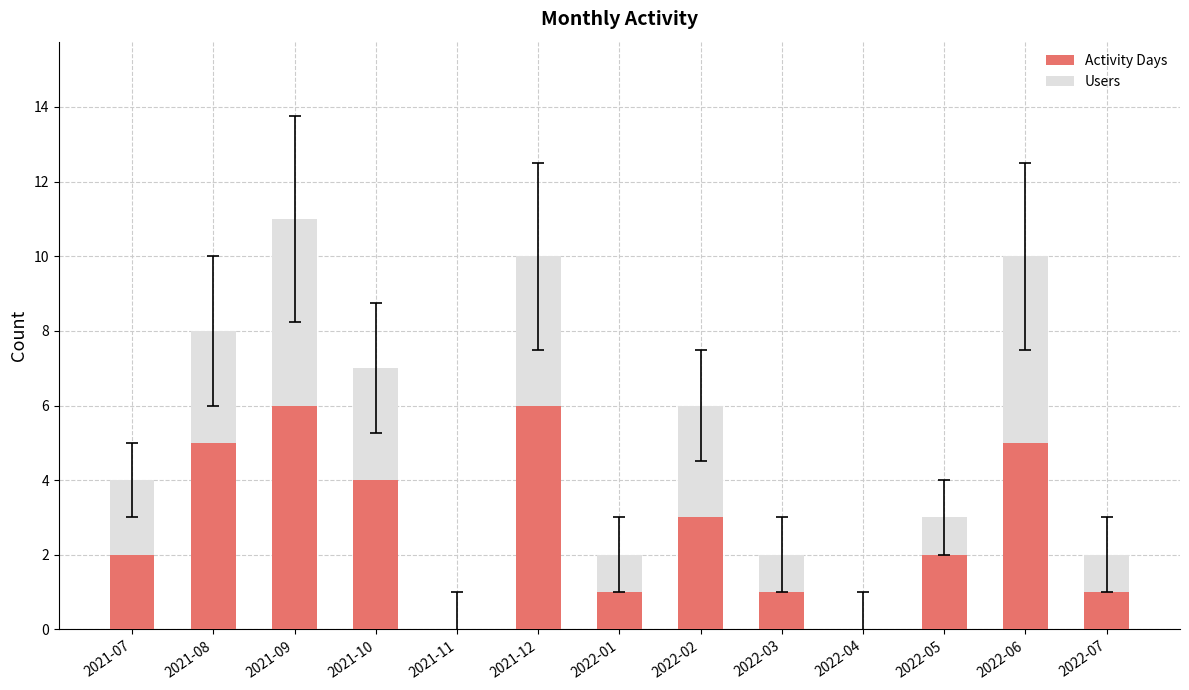

What is the highest value of the Activity Days series?

6